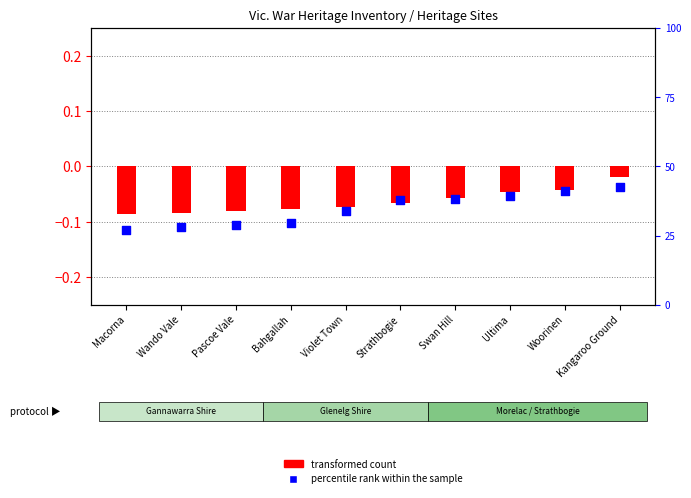

Which series contains the lowest Y value?

transformed count